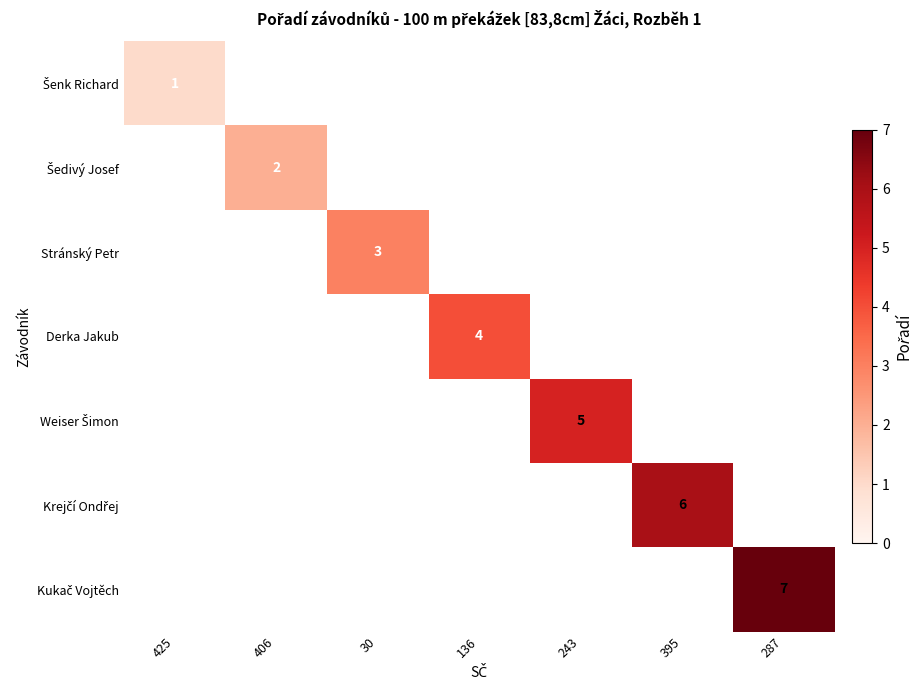

True or false: Derka Jakub has a value of 3 at 136.

False